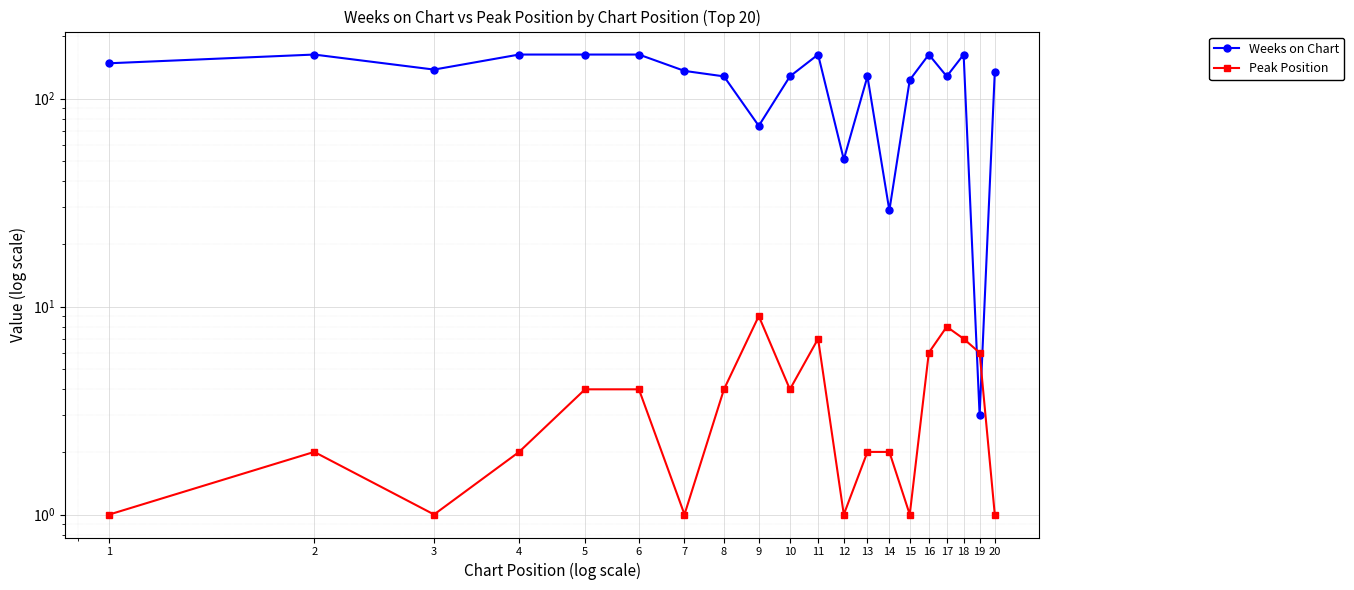

At which label does Peak Position first exceed 4?

9